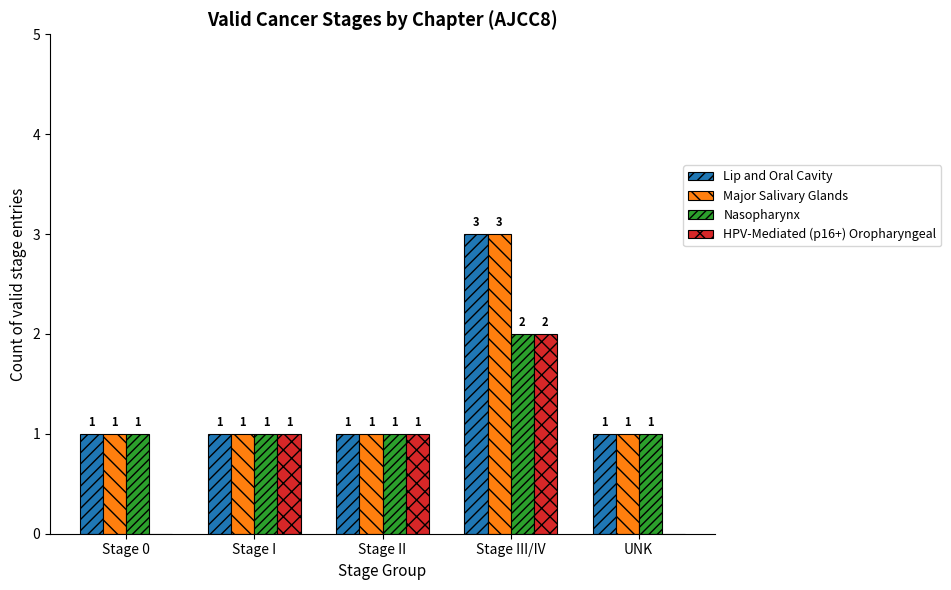

Between Stage 0 and Stage I, which series saw the biggest shift?

HPV-Mediated (p16+) Oropharyngeal